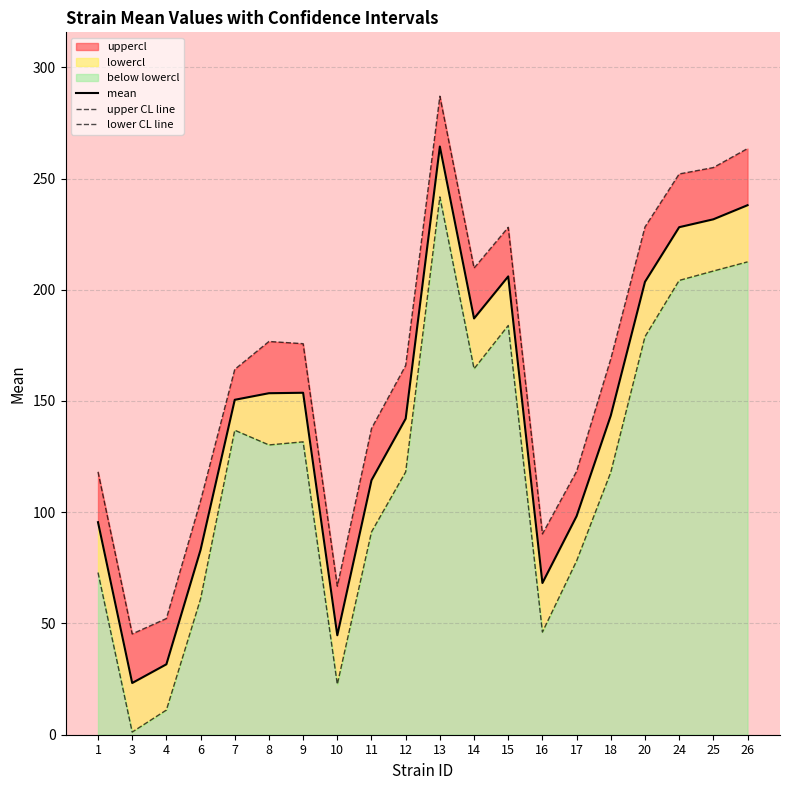

Reading right to left, what are all the values shown in this chart?

mean: 238.0	231.7	228.1	203.6	143.5	98.2	68.2	206.0	187.1	264.4	142.1	114.4	44.7	153.7	153.5	150.5	83.1	31.7	23.2	95.5
upper CL line: 263.5	254.9	252.0	228.2	168.9	118.4	90.3	228.1	209.7	287.0	166.0	137.6	66.8	175.8	176.8	164.2	105.2	52.2	45.3	118.2
lower CL line: 212.5	208.4	204.2	178.9	118.0	78.1	46.1	183.9	164.5	241.7	118.1	91.1	22.6	131.6	130.2	136.9	61.0	11.1	1.2	72.9